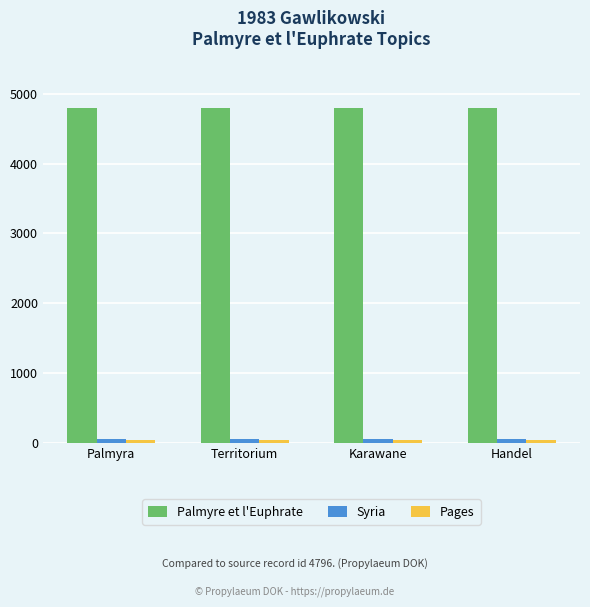

The value of Palmyre et l'Euphrate at Karawane is 4796. True or false?

True